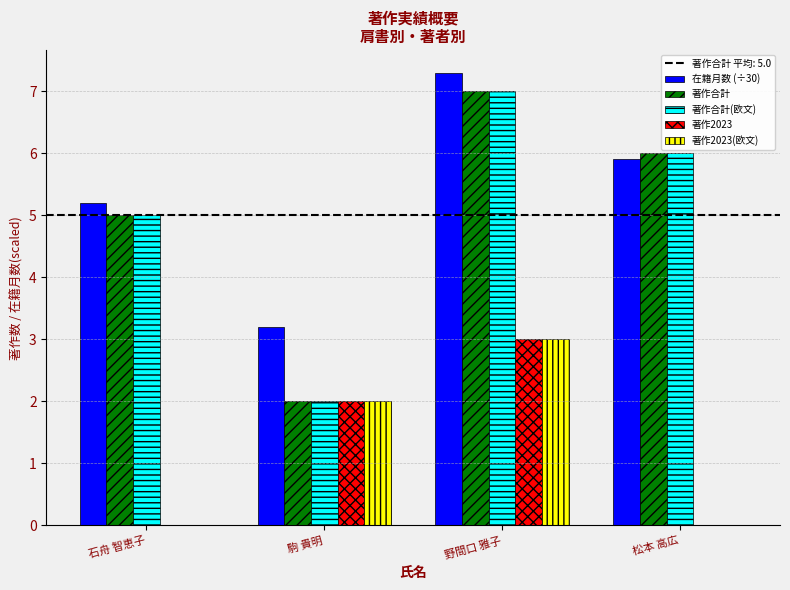

Reading right to left, transcribe all the data shown in this chart.

在籍月数 (÷30): 松本 高広=5.9	野間口 雅子=7.3	駒 貴明=3.2	石舟 智恵子=5.2
著作合計: 松本 高広=6.0	野間口 雅子=7.0	駒 貴明=2.0	石舟 智恵子=5.0
著作合計(欧文): 松本 高広=6.0	野間口 雅子=7.0	駒 貴明=2.0	石舟 智恵子=5.0
著作2023: 松本 高広=0.0	野間口 雅子=3.0	駒 貴明=2.0	石舟 智恵子=0.0
著作2023(欧文): 松本 高広=0.0	野間口 雅子=3.0	駒 貴明=2.0	石舟 智恵子=0.0